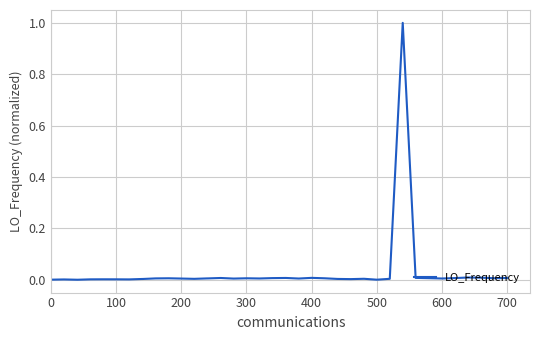

Count the number of categories in the chart.

40